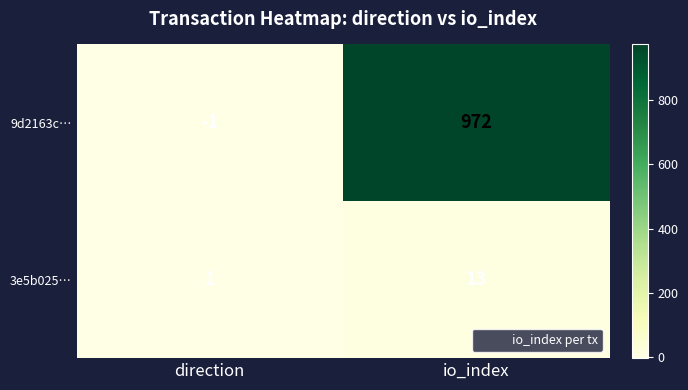

Rank the series by their average value, from highest to lowest.

9d2163c…, 3e5b025…